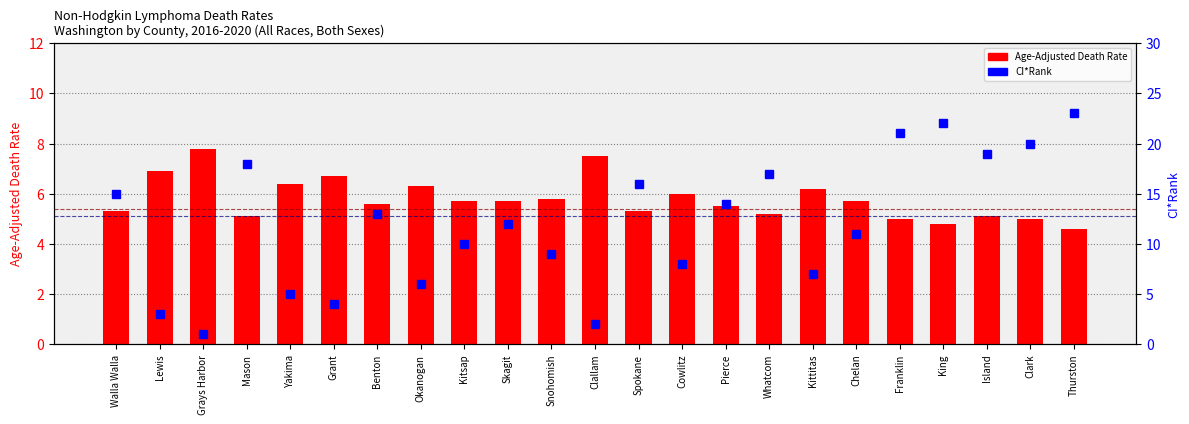

What is the sum of the Age-Adjusted Death Rate values at Pierce and Lewis?

12.4